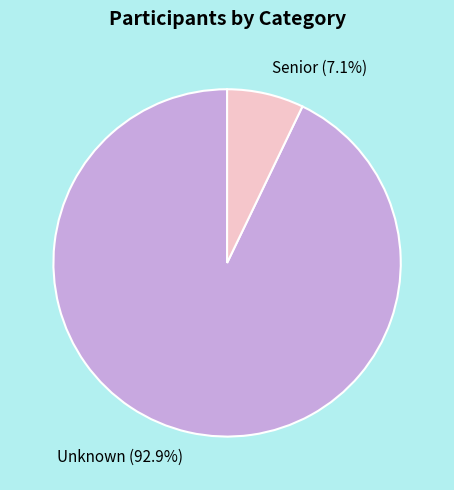

To the nearest percent, what percentage of the pie is Unknown?

93%